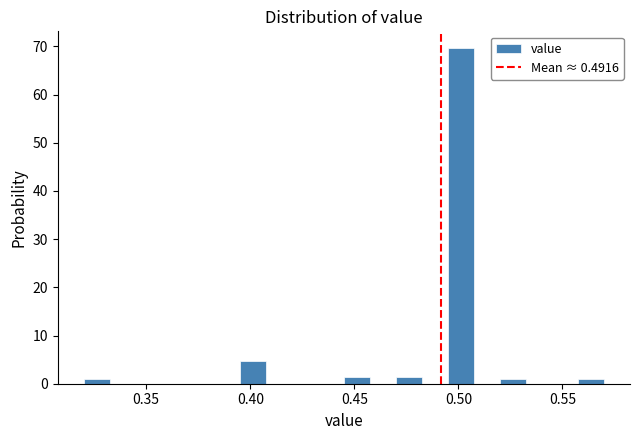

Around what value on the x-axis is the tallest bar? Give the approximate position of its centre, as read against the axis.

0.500